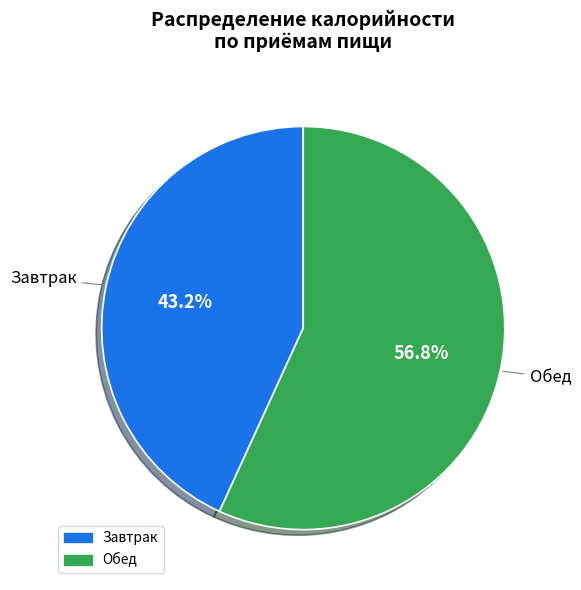

To the nearest percent, what is the combined percentage of Завтрак and Обед?

100%